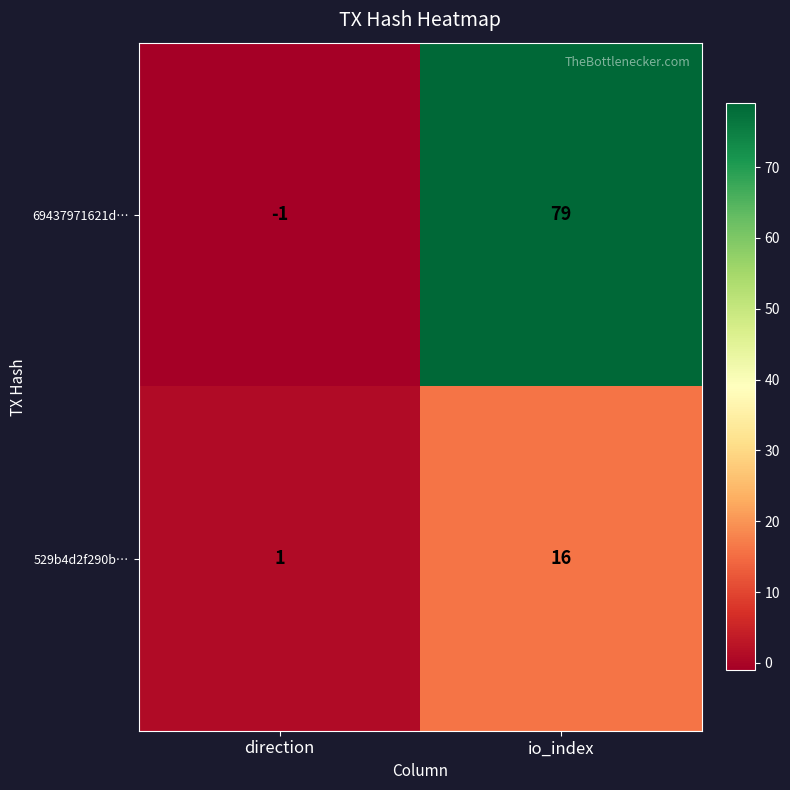

What is the maximum value shown in the chart?

79